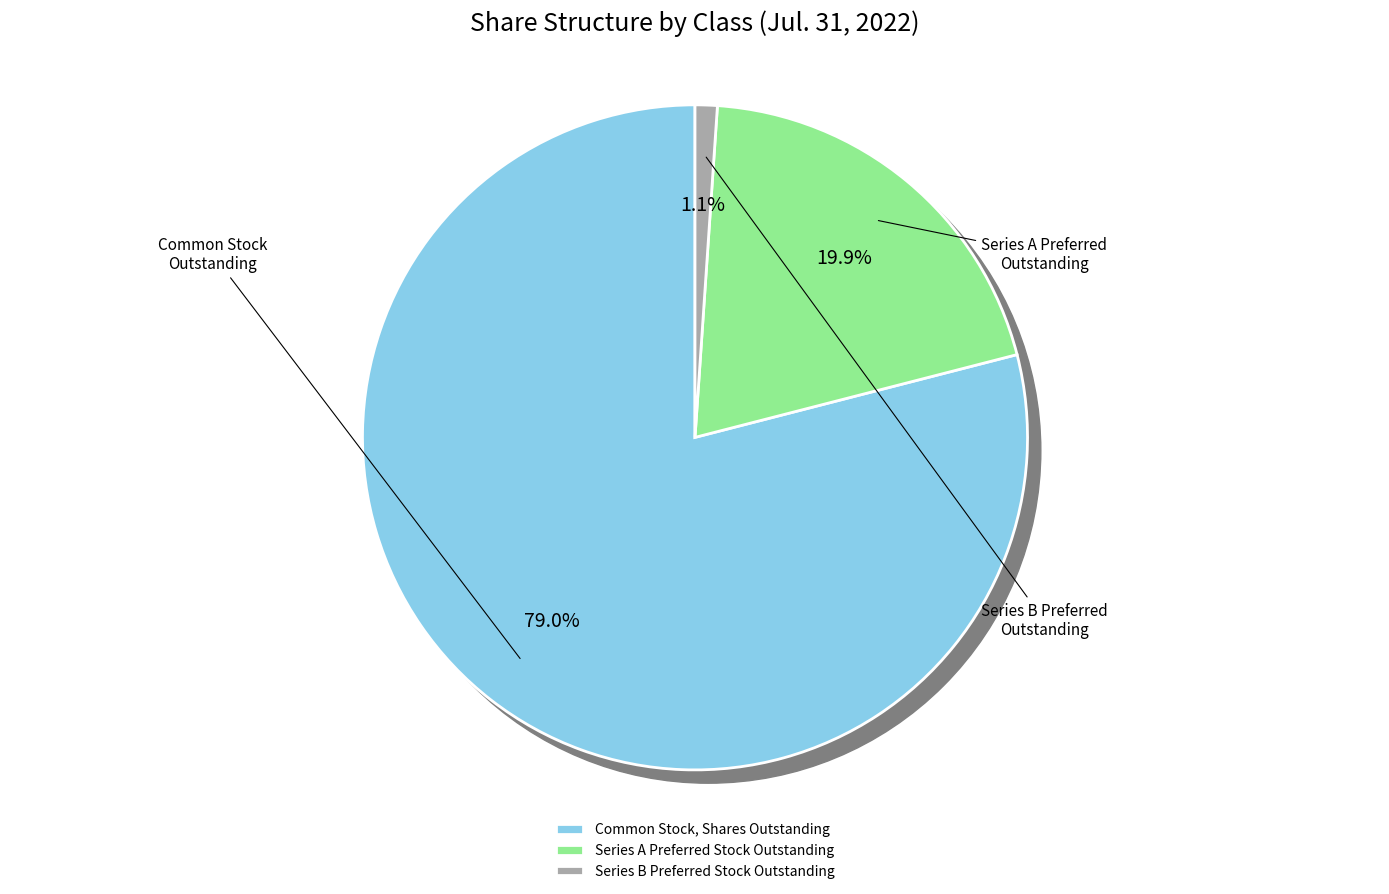

To the nearest percent, what is the combined percentage of Common Stock, Shares Outstanding and Series A Preferred Stock Outstanding?

99%